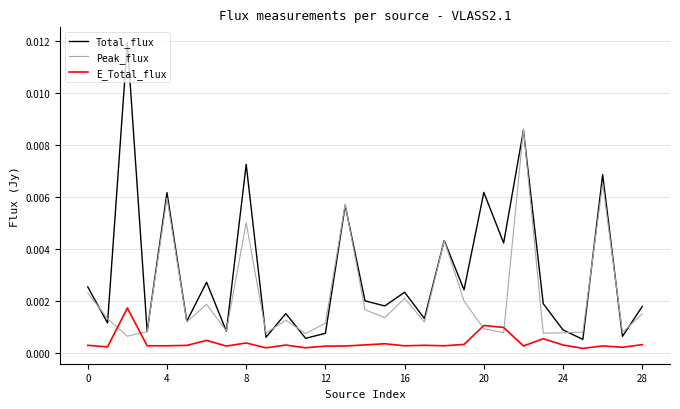

Rank the series by their average value, from lowest to highest.

E_Total_flux, Peak_flux, Total_flux